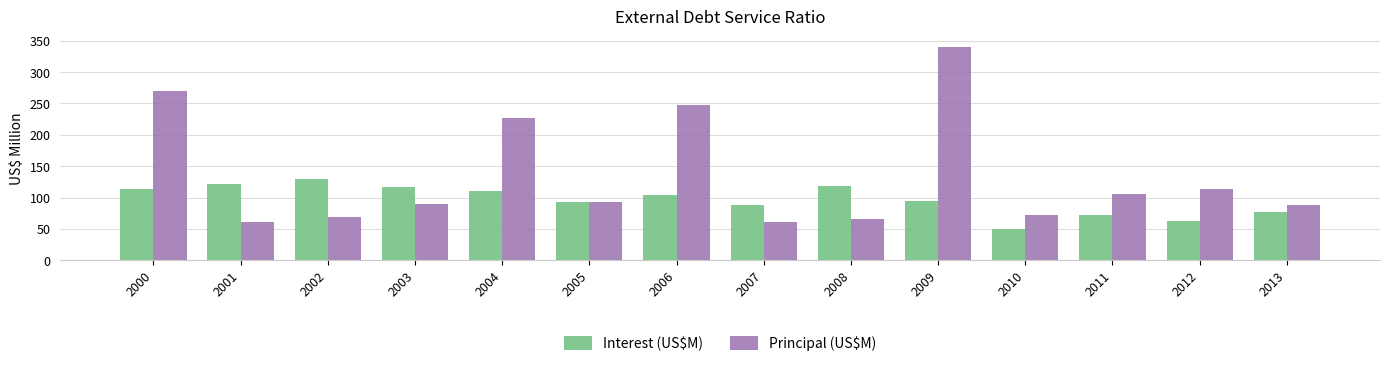

What is the difference between the Interest (US$M) values at 2000 and 2004?

4.1